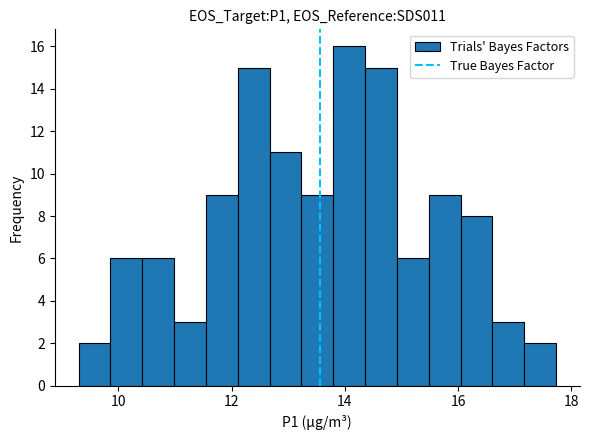

Read against the x-axis, roughly where is the centre of the tallest bar?

14.0